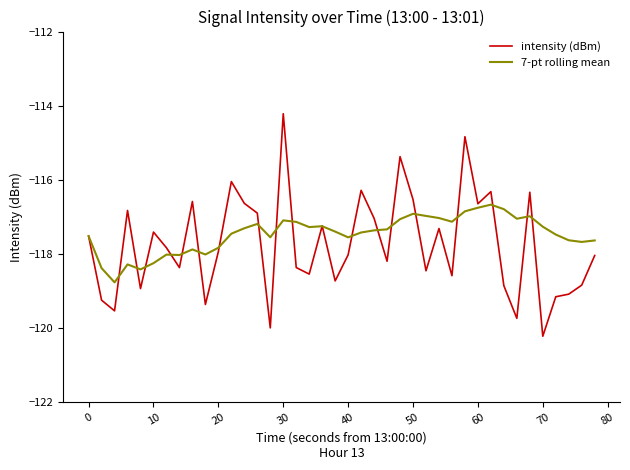

Which series has the largest range (max minus min)?

intensity (dBm)